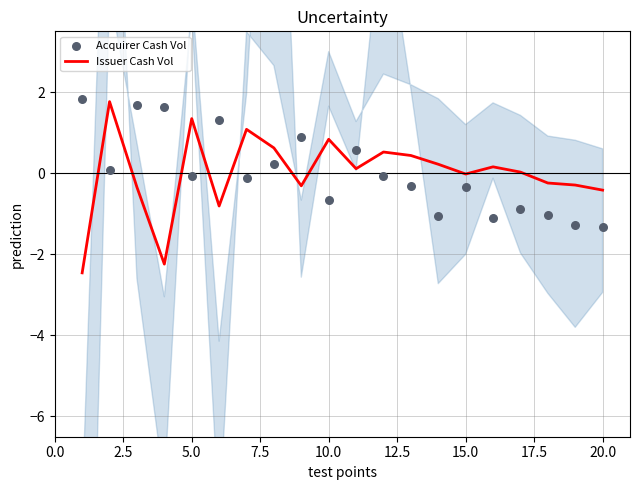

Which series has the largest total across all categories?

Acquirer Cash Vol